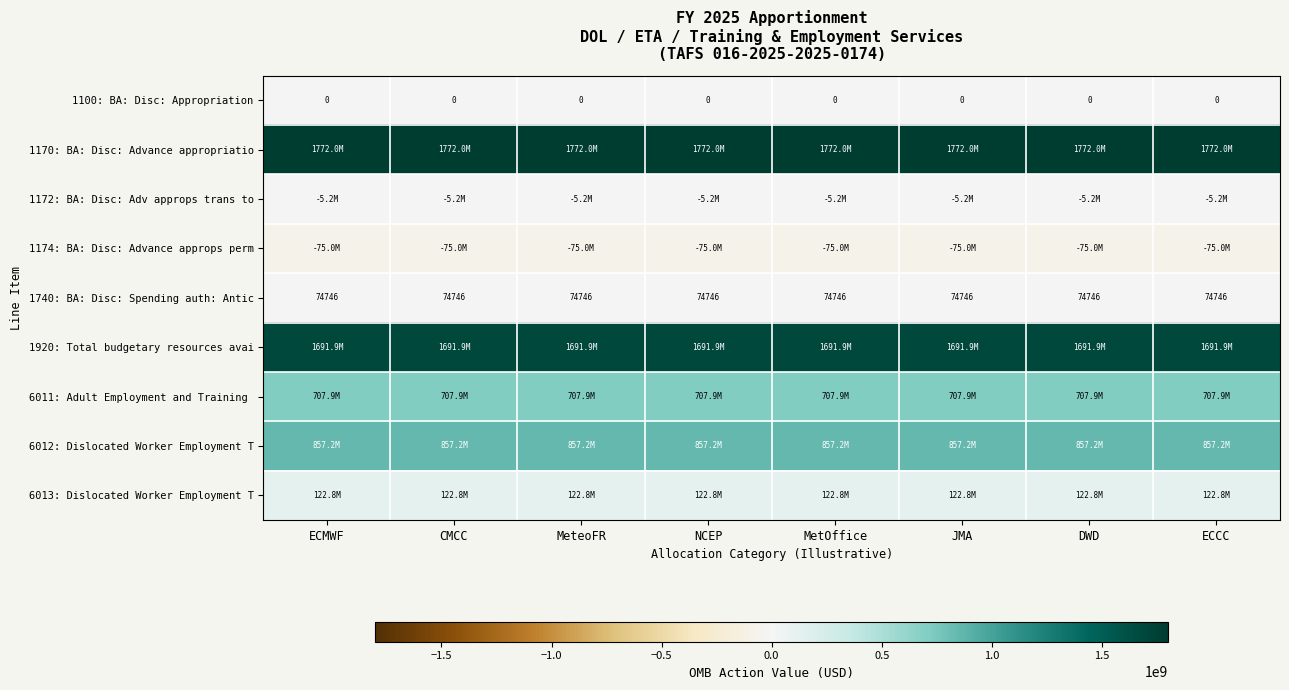

The 1740: BA: Disc: Spending auth: Antic series shows 74746 at ECCC. True or false?

True